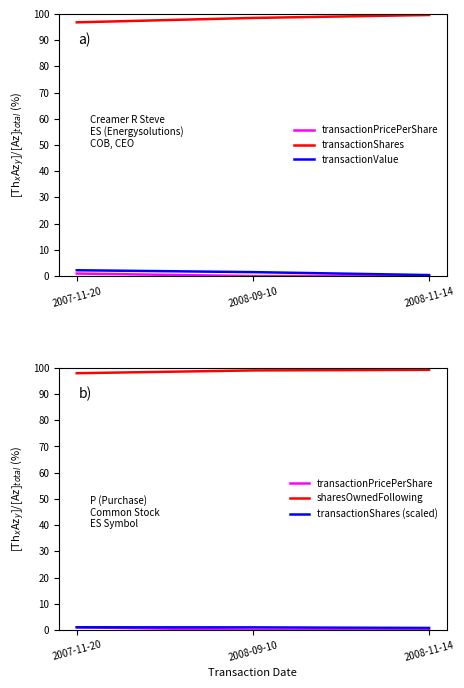

The sharesOwnedFollowing series shows 99.2 at 2008-11-14. True or false?

True